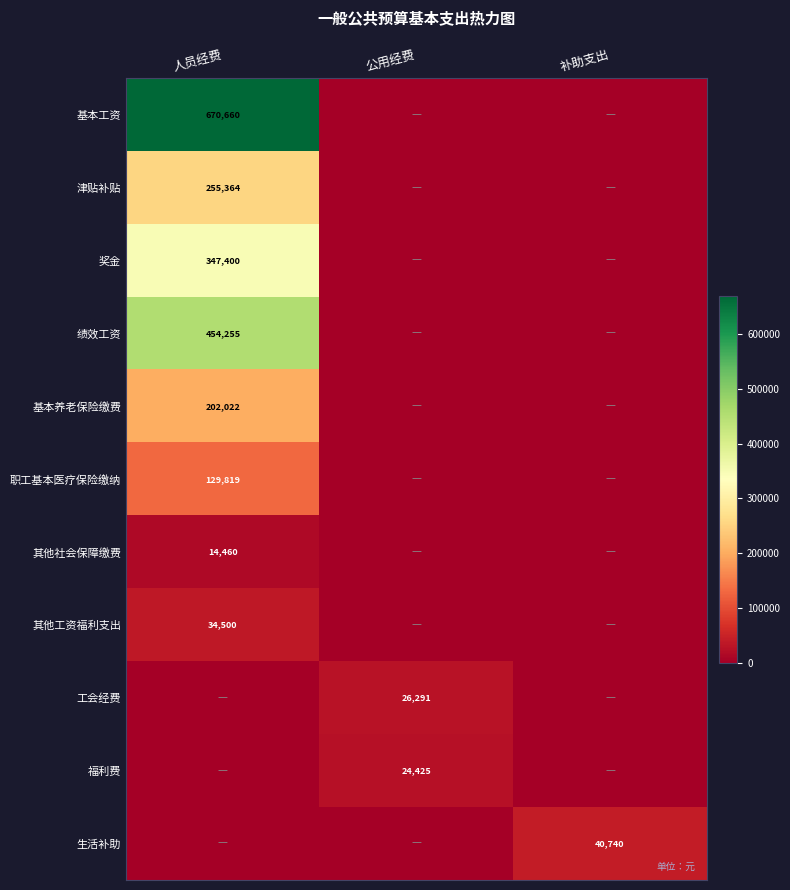

The value of 其他工资福利支出 at 人员经费 is 34500. True or false?

True